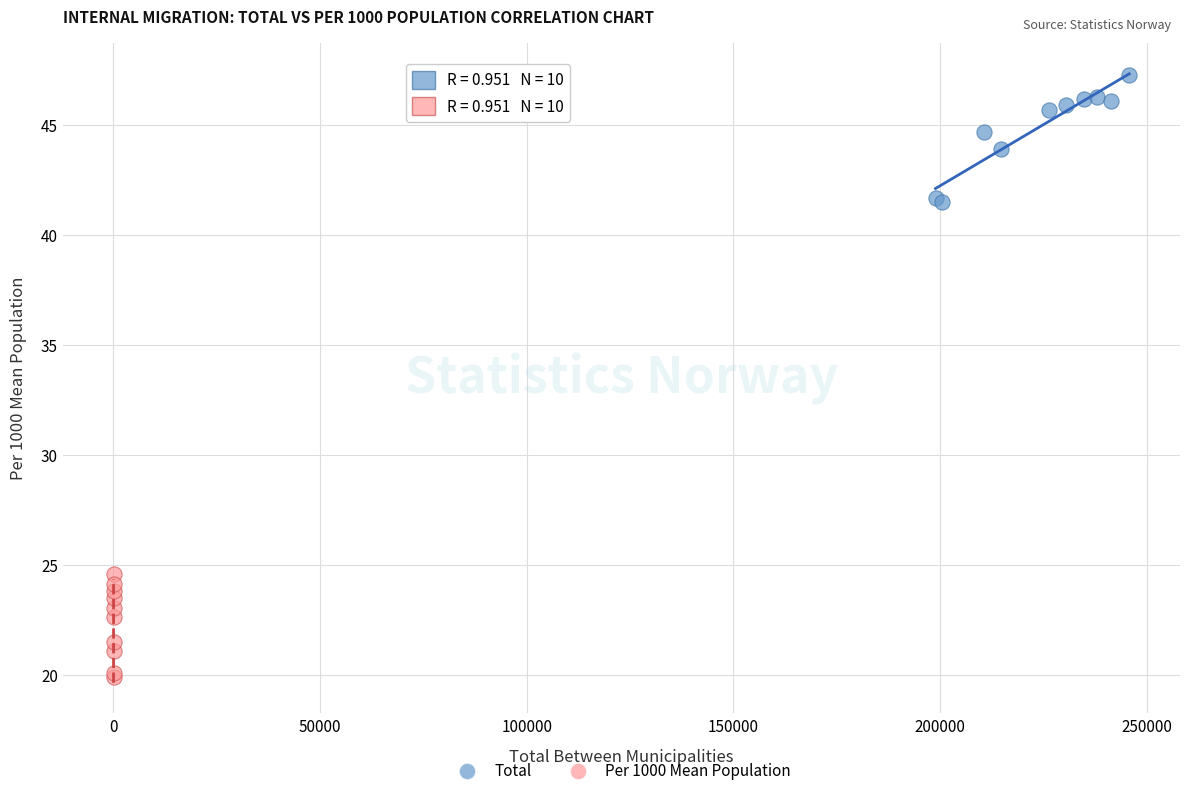

Which series has the largest Y range (max minus min)?

Total